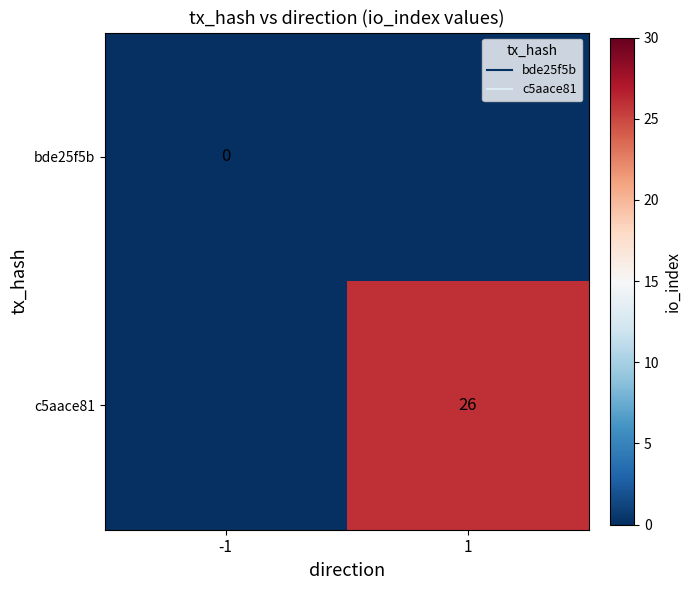

Rank the series at -1 from lowest to highest value.

bde25f5b, c5aace81